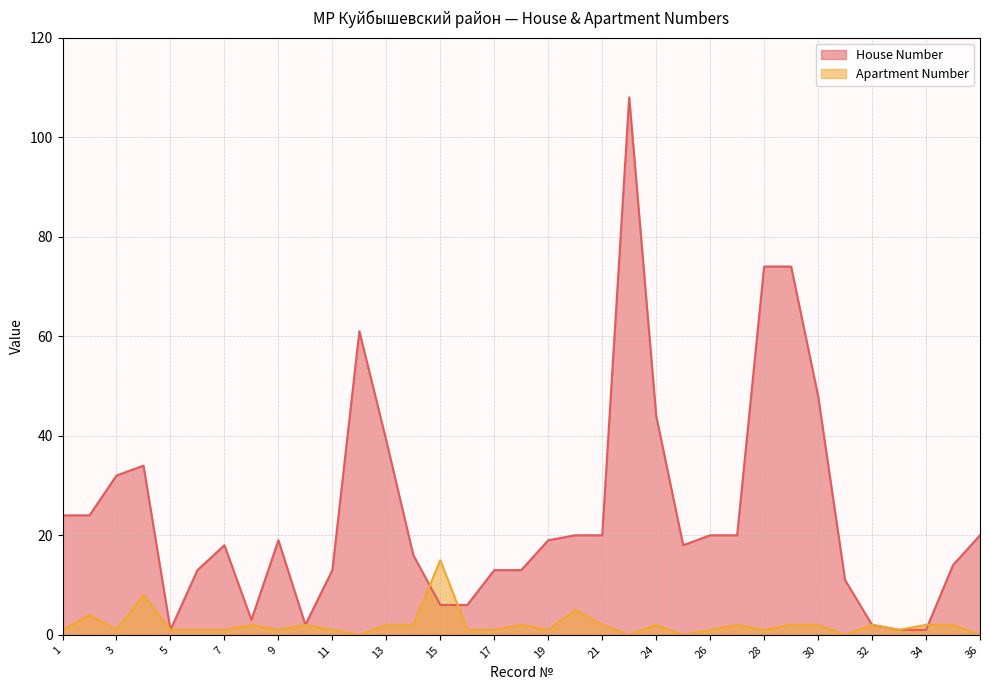

How many values in the House Number series are below 19?

17